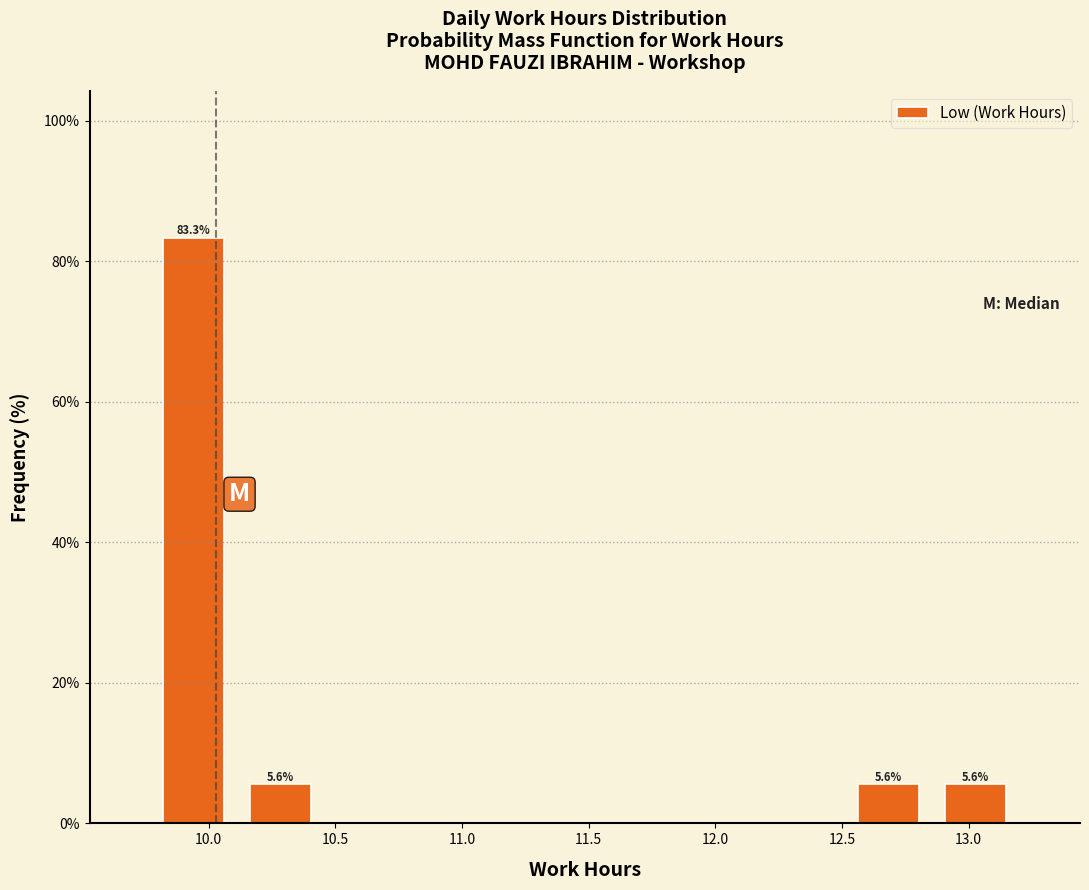

Over which range of the x-axis is the bar tallest?

9.75 to 10.10